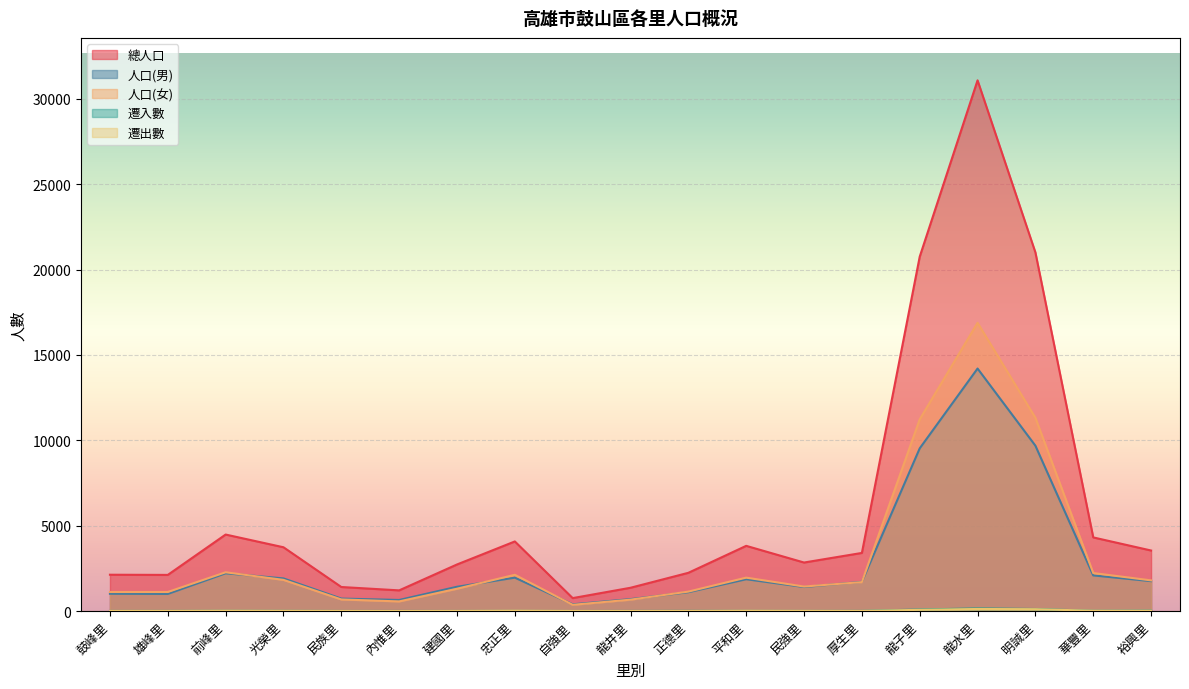

What is the sum of all 人口(女) values?

61682